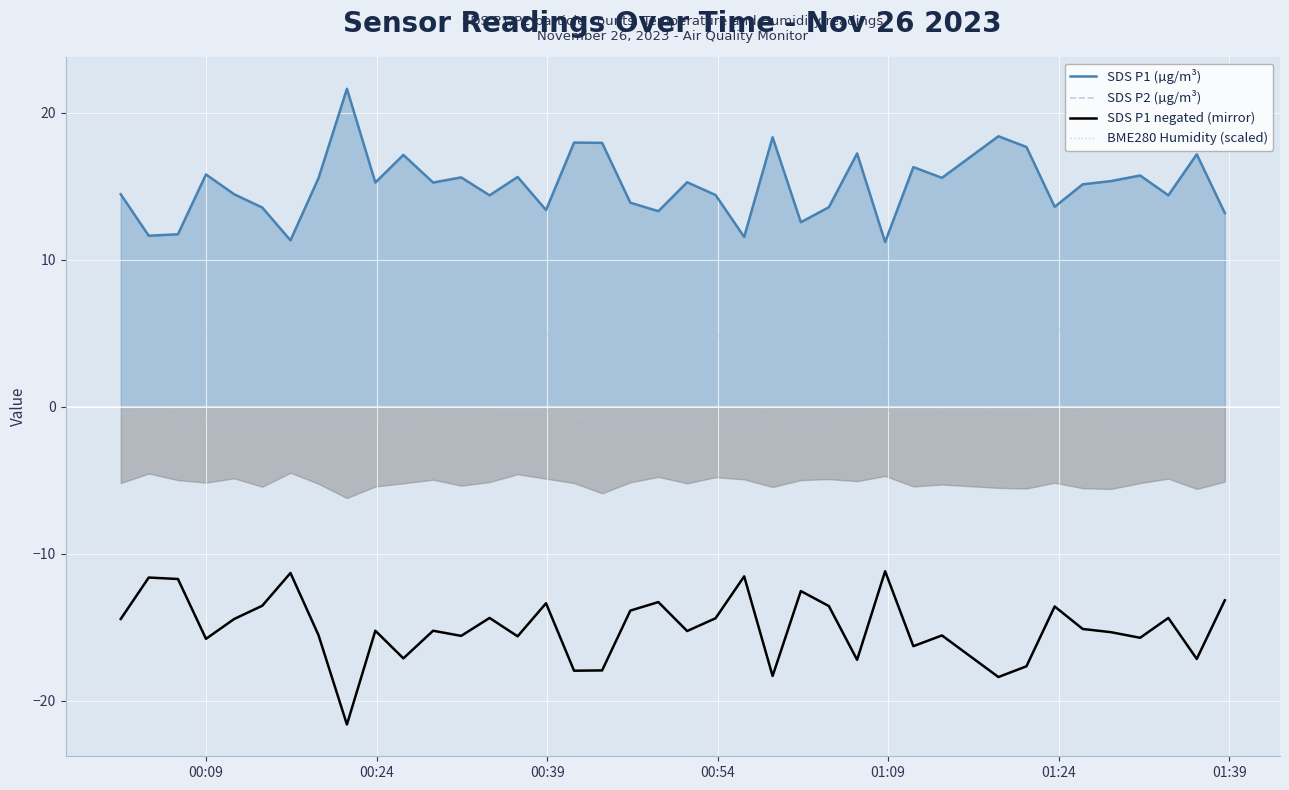

How many categories are shown in the chart?

39